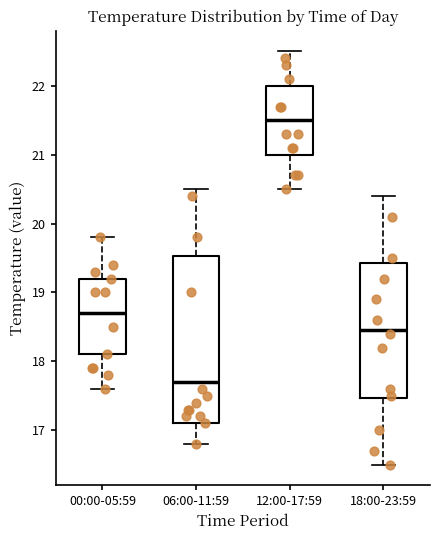

Reading left to right, transcribe this box plot: for each box, give where its median line is, the range the box spans, and where its two whiskers end, as read against the y-axis. The values are not printed on the chart, so give them approximately, as read against the axis.

00:00-05:59: median 18.7, box 18.1 to 19.2, whiskers 17.6 to 19.8
06:00-11:59: median 17.7, box 17.1 to 19.5, whiskers 16.8 to 20.5
12:00-17:59: median 21.5, box 21.0 to 22.0, whiskers 20.5 to 22.5
18:00-23:59: median 18.5, box 17.5 to 19.4, whiskers 16.5 to 20.4